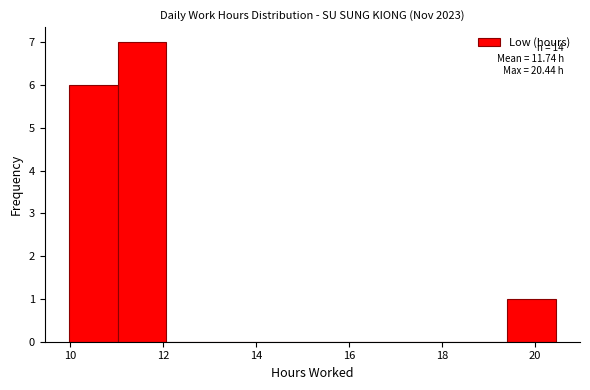

Over which range of the x-axis is the bar tallest?

11.0 to 12.0